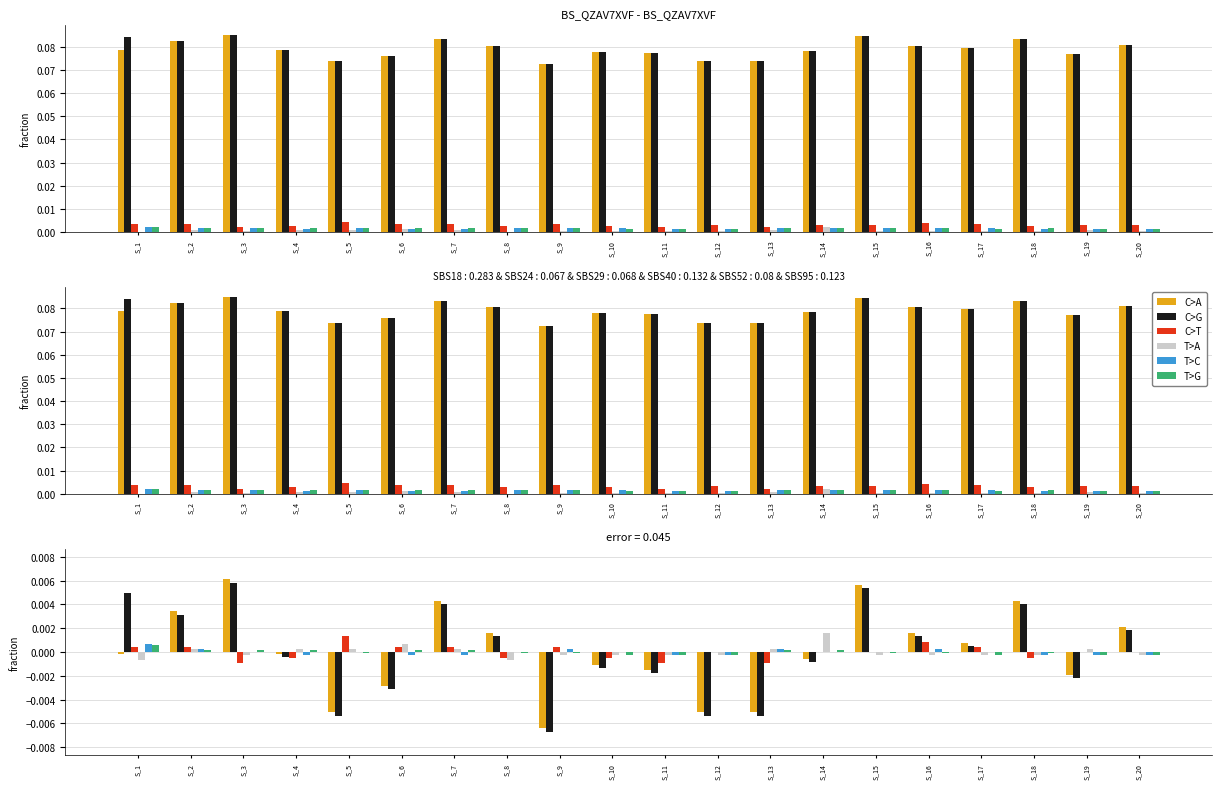

Does the chart contain any negative values?

Yes